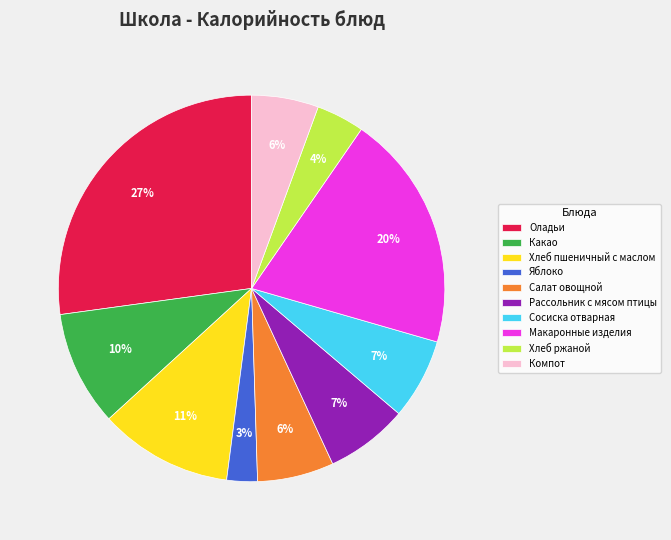

True or false: Сосиска отварная accounts for 7% of the total.

True